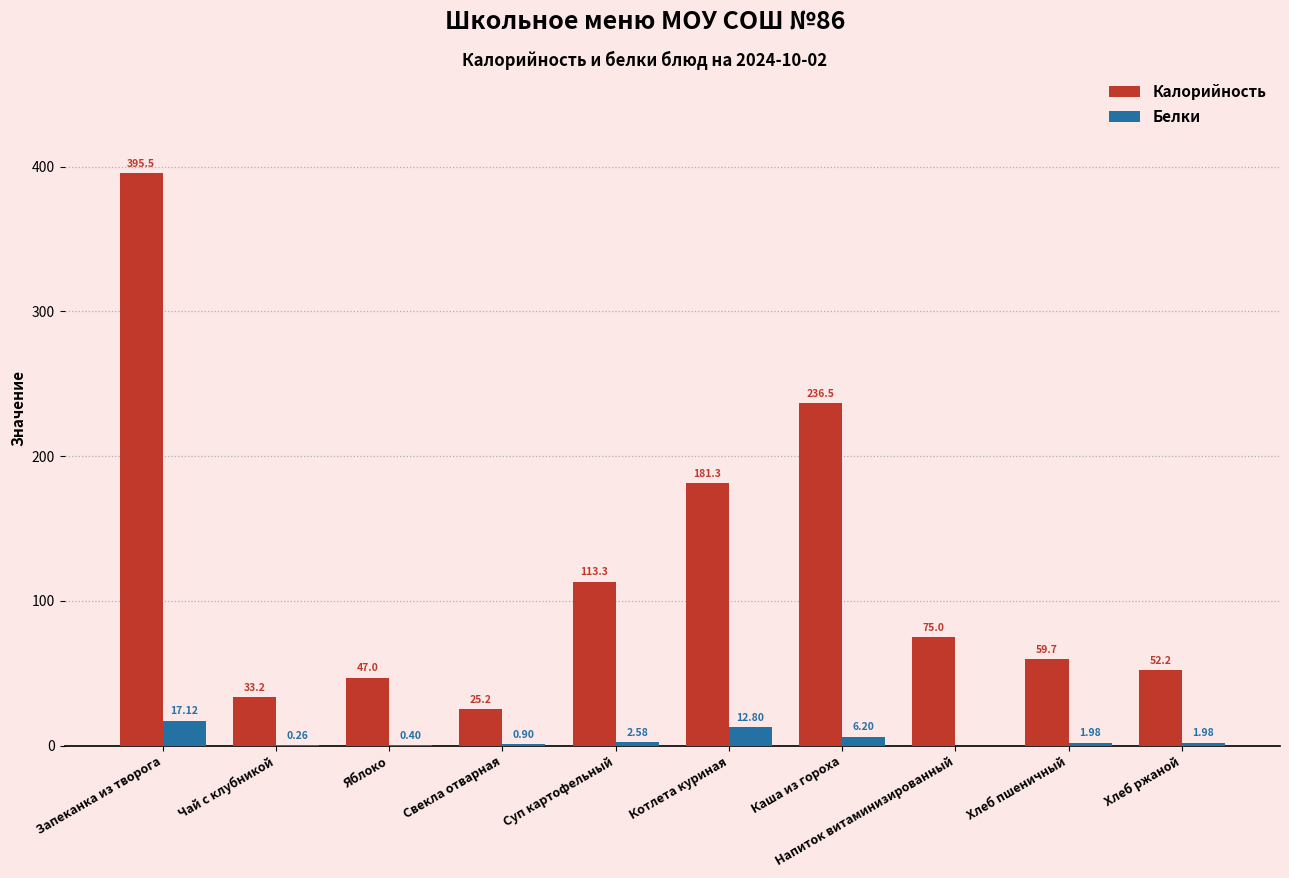

Which series changed the most between Запеканка из творога and Яблоко?

Калорийность